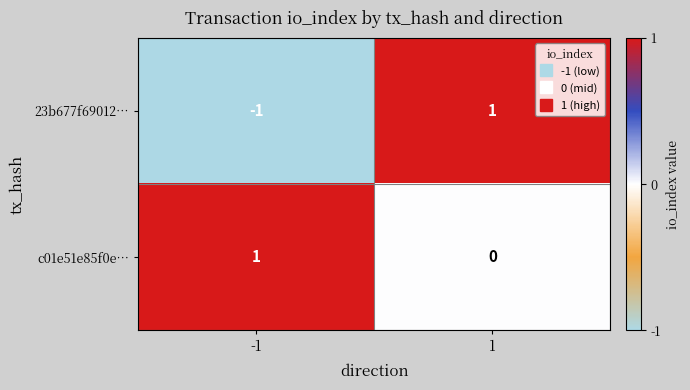

List the series in order of their overall mean, highest first.

c01e51e85f0e…, 23b677f69012…